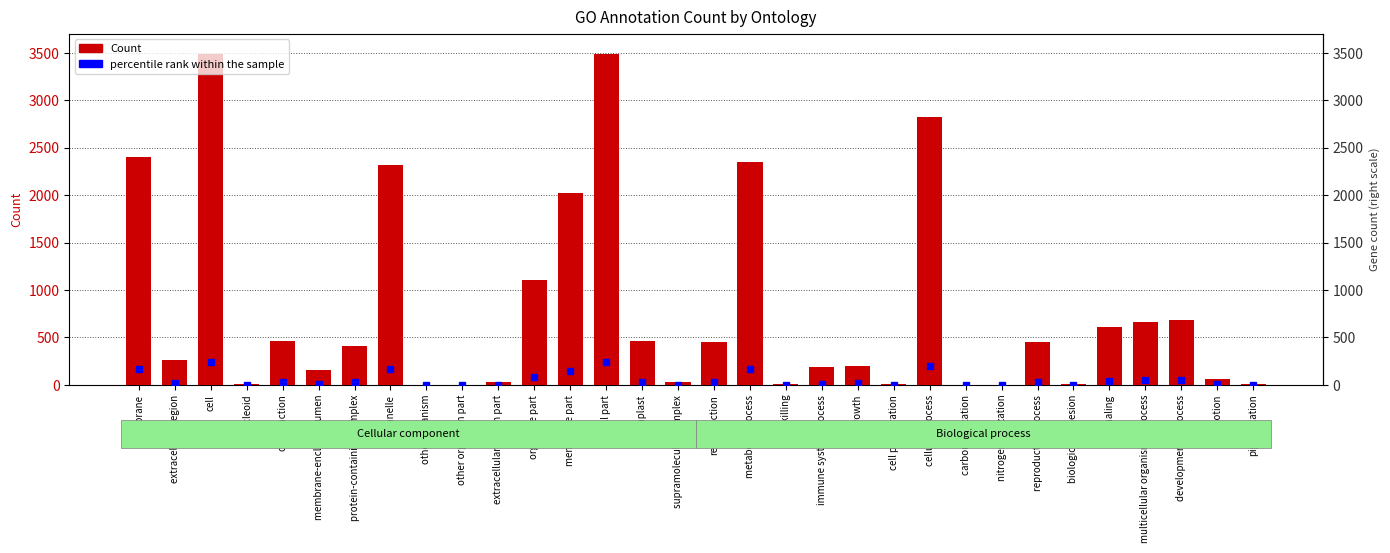

At which label is the value closest to 1747?

membrane part